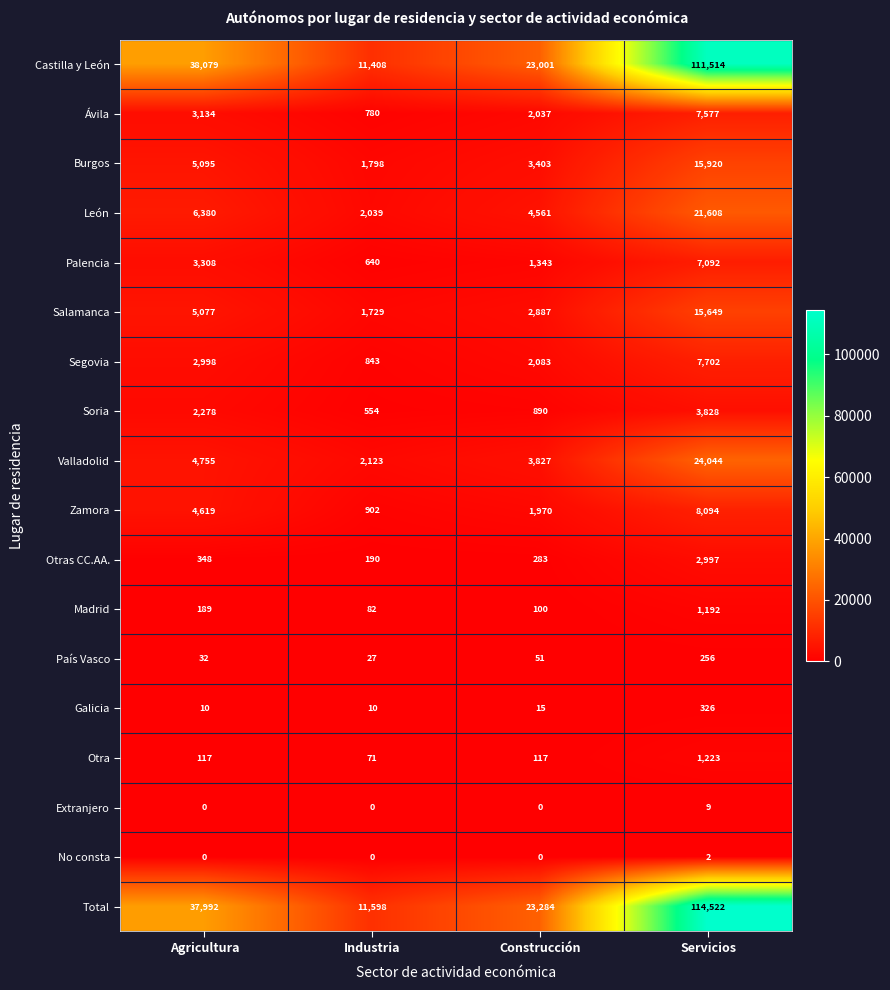

What is the sum of the Otras CC.AA. values at Industria and Agricultura?

538